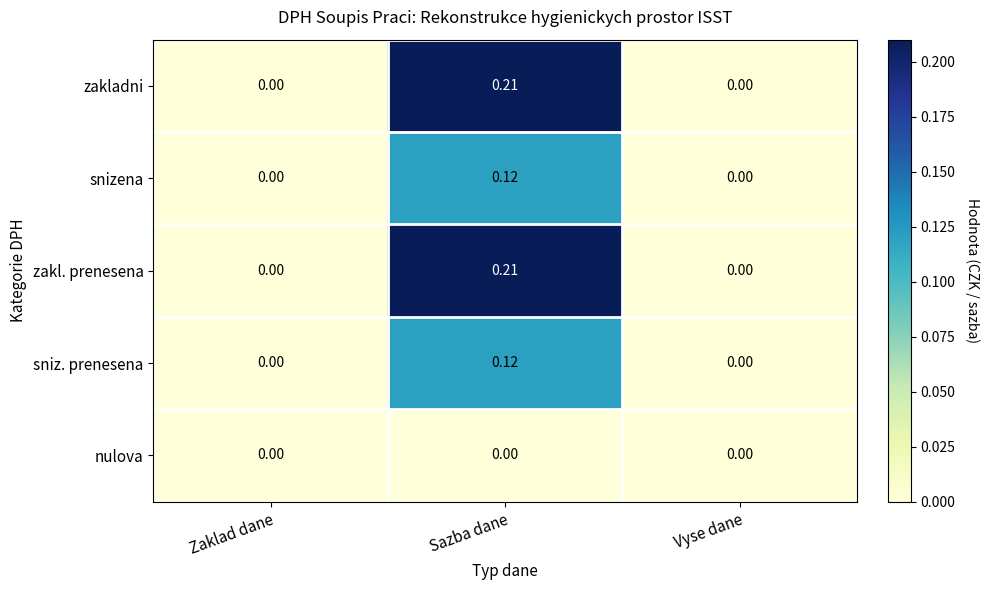

At which category does the chart reach its peak across all series?

Sazba dane